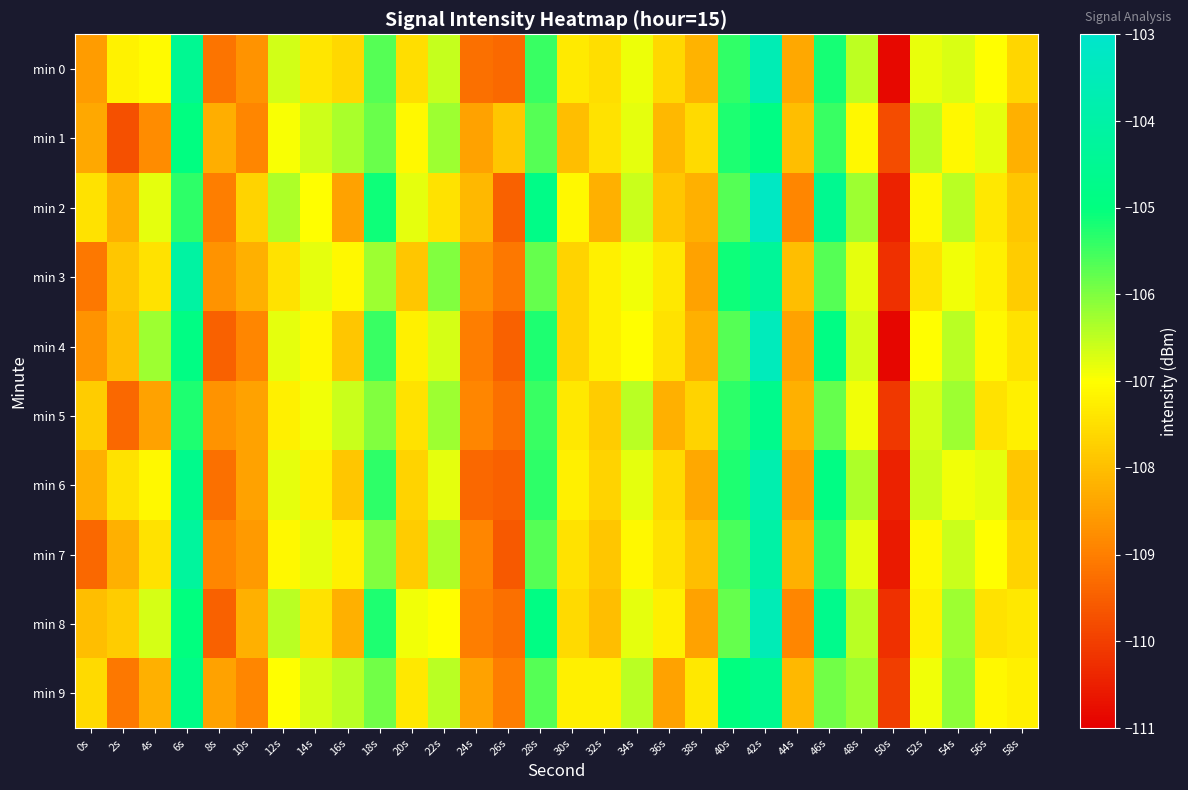

Which series has the largest range (max minus min)?

min 4